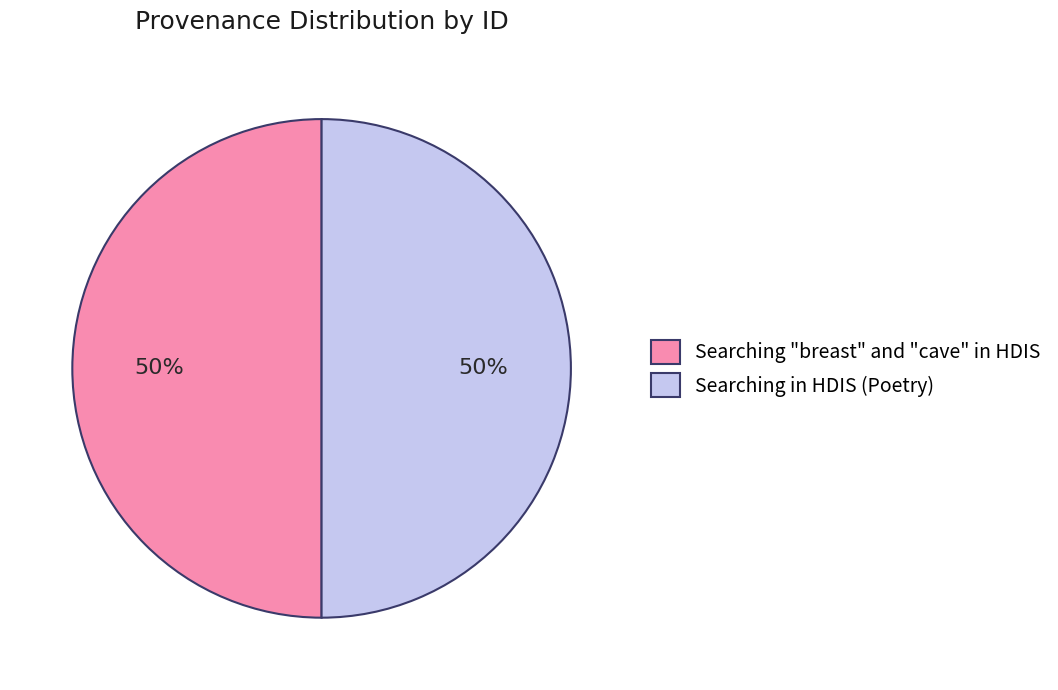

To the nearest percent, what portion does Searching "breast" and "cave" in HDIS represent?

50%